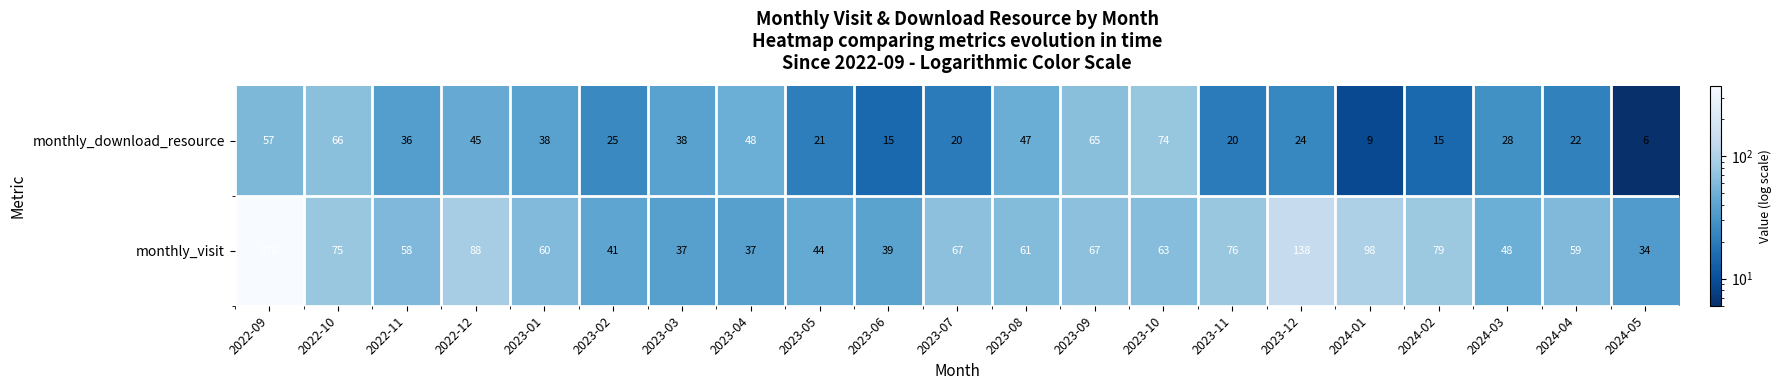

Rank the series at 2023-05 from highest to lowest value.

monthly_visit, monthly_download_resource